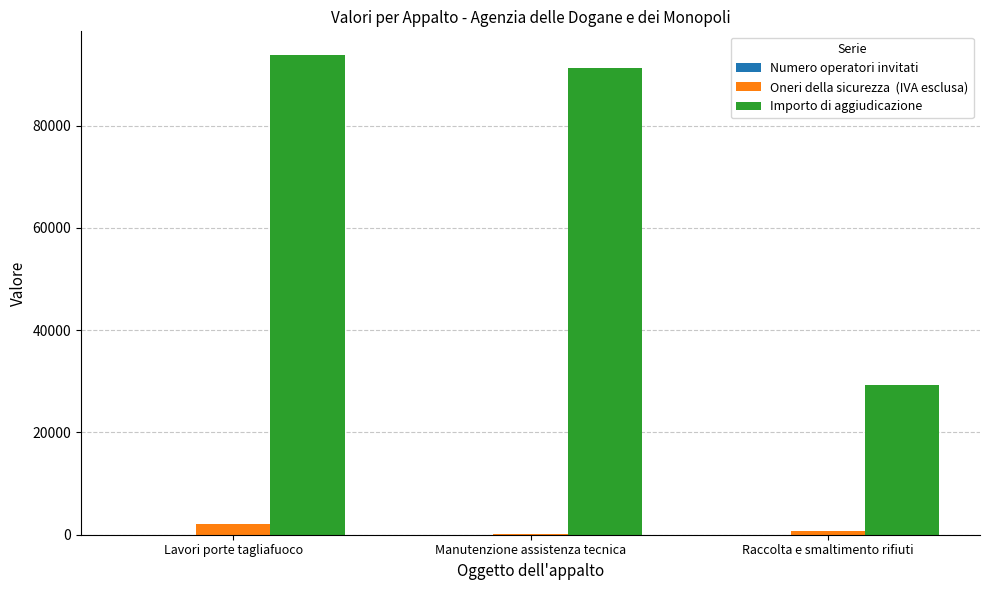

Which category has the highest value across all series?

Lavori porte tagliafuoco